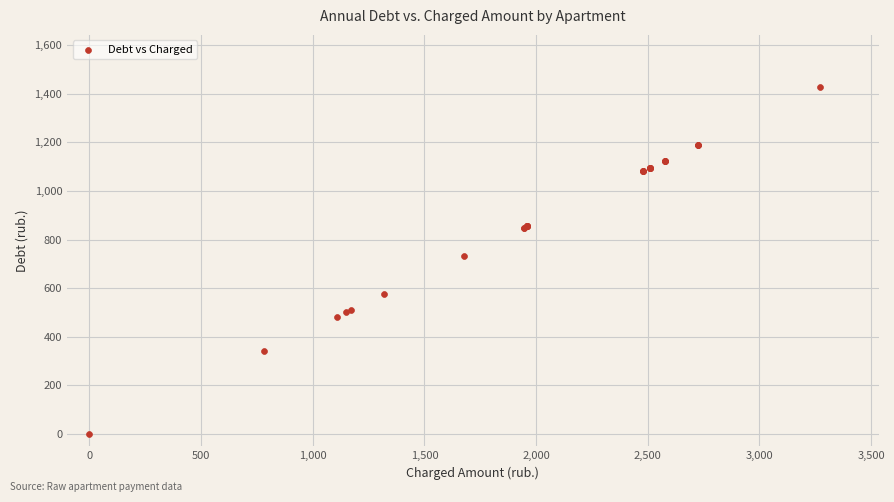

What Y value in the scatter plot is closest to 713?

731.4